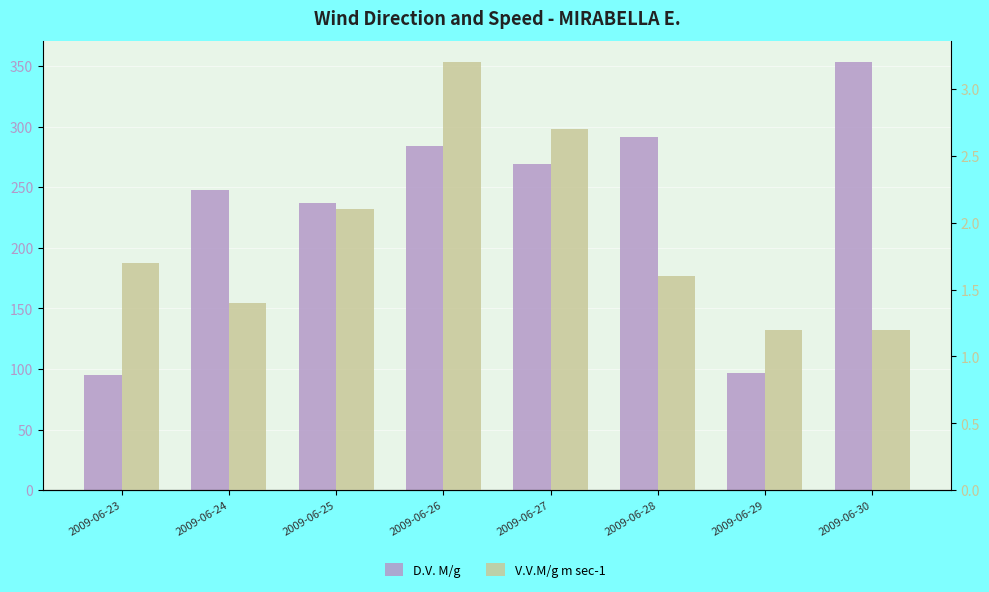

What is the value of the V.V.M/g m sec-1 bar at the 2nd from the left?

1.4